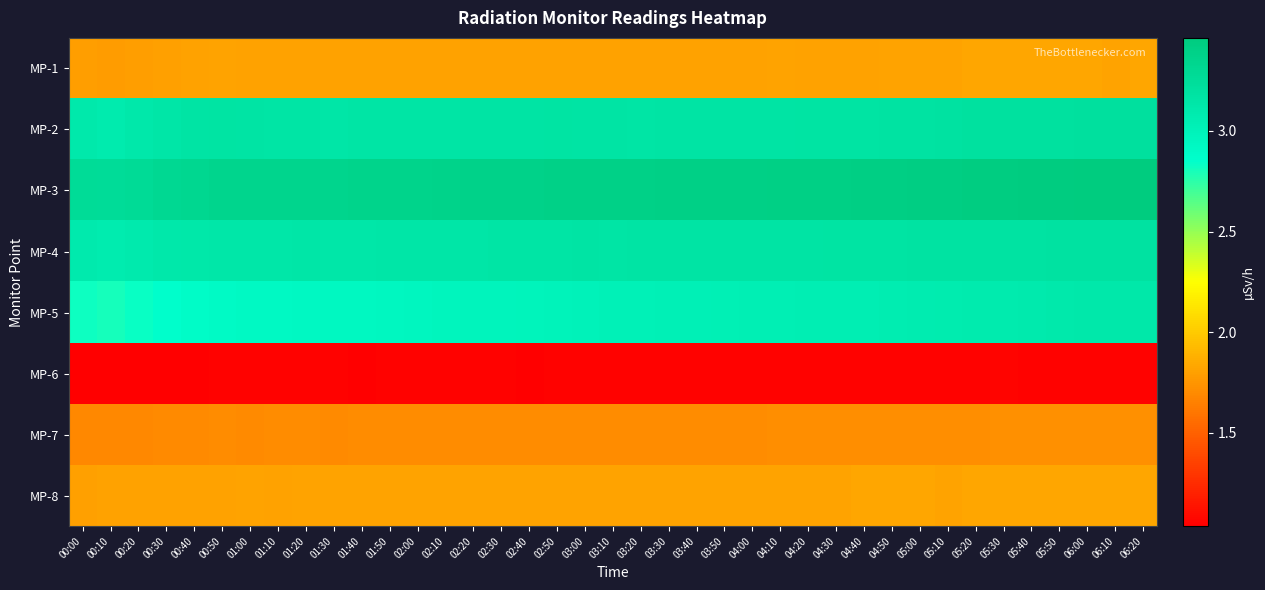

Reading right to left, extract all data points from this chart.

MP-1: 06:20=1.8	06:10=1.8	06:00=1.8	05:50=1.8	05:40=1.8	05:30=1.8	05:20=1.8	05:10=1.8	05:00=1.8	04:50=1.8	04:40=1.8	04:30=1.8	04:20=1.8	04:10=1.8	04:00=1.8	03:50=1.8	03:40=1.8	03:30=1.8	03:20=1.8	03:10=1.8	03:00=1.8	02:50=1.8	02:40=1.8	02:30=1.8	02:20=1.8	02:10=1.8	02:00=1.8	01:50=1.8	01:40=1.8	01:30=1.8	01:20=1.8	01:10=1.8	01:00=1.8	00:50=1.8	00:40=1.8	00:30=1.8	00:20=1.8	00:10=1.8	00:00=1.8
MP-2: 06:20=3.2	06:10=3.2	06:00=3.2	05:50=3.2	05:40=3.2	05:30=3.2	05:20=3.2	05:10=3.2	05:00=3.2	04:50=3.2	04:40=3.2	04:30=3.2	04:20=3.2	04:10=3.2	04:00=3.2	03:50=3.2	03:40=3.2	03:30=3.2	03:20=3.2	03:10=3.2	03:00=3.2	02:50=3.2	02:40=3.2	02:30=3.2	02:20=3.2	02:10=3.2	02:00=3.2	01:50=3.1	01:40=3.1	01:30=3.1	01:20=3.2	01:10=3.2	01:00=3.2	00:50=3.2	00:40=3.2	00:30=3.1	00:20=3.1	00:10=3.1	00:00=3.1
MP-3: 06:20=3.5	06:10=3.5	06:00=3.5	05:50=3.4	05:40=3.4	05:30=3.4	05:20=3.4	05:10=3.4	05:00=3.4	04:50=3.4	04:40=3.4	04:30=3.4	04:20=3.4	04:10=3.4	04:00=3.4	03:50=3.4	03:40=3.4	03:30=3.4	03:20=3.4	03:10=3.4	03:00=3.4	02:50=3.4	02:40=3.4	02:30=3.4	02:20=3.4	02:10=3.4	02:00=3.4	01:50=3.4	01:40=3.4	01:30=3.3	01:20=3.3	01:10=3.3	01:00=3.3	00:50=3.3	00:40=3.3	00:30=3.3	00:20=3.3	00:10=3.3	00:00=3.3
MP-4: 06:20=3.2	06:10=3.2	06:00=3.2	05:50=3.2	05:40=3.2	05:30=3.2	05:20=3.2	05:10=3.2	05:00=3.2	04:50=3.2	04:40=3.2	04:30=3.2	04:20=3.2	04:10=3.2	04:00=3.2	03:50=3.2	03:40=3.2	03:30=3.2	03:20=3.2	03:10=3.2	03:00=3.2	02:50=3.2	02:40=3.2	02:30=3.2	02:20=3.1	02:10=3.1	02:00=3.1	01:50=3.1	01:40=3.1	01:30=3.1	01:20=3.1	01:10=3.1	01:00=3.1	00:50=3.1	00:40=3.1	00:30=3.1	00:20=3.1	00:10=3.1	00:00=3.1
MP-5: 06:20=3.1	06:10=3.1	06:00=3.1	05:50=3.1	05:40=3.1	05:30=3.1	05:20=3.1	05:10=3.1	05:00=3.1	04:50=3.1	04:40=3.1	04:30=3.0	04:20=3.0	04:10=3.0	04:00=3.0	03:50=3.0	03:40=3.0	03:30=3.0	03:20=3.0	03:10=3.0	03:00=3.0	02:50=3.0	02:40=3.0	02:30=3.0	02:20=3.0	02:10=3.0	02:00=3.0	01:50=2.9	01:40=2.9	01:30=2.9	01:20=2.9	01:10=2.9	01:00=2.9	00:50=2.9	00:40=2.9	00:30=2.9	00:20=2.8	00:10=2.8	00:00=2.8
MP-6: 06:20=1.1	06:10=1.1	06:00=1.1	05:50=1.1	05:40=1.1	05:30=1.1	05:20=1.1	05:10=1.1	05:00=1.1	04:50=1.1	04:40=1.1	04:30=1.1	04:20=1.1	04:10=1.1	04:00=1.0	03:50=1.0	03:40=1.0	03:30=1.0	03:20=1.0	03:10=1.0	03:00=1.0	02:50=1.0	02:40=1.0	02:30=1.0	02:20=1.0	02:10=1.0	02:00=1.0	01:50=1.0	01:40=1.0	01:30=1.0	01:20=1.0	01:10=1.0	01:00=1.0	00:50=1.1	00:40=1.0	00:30=1.0	00:20=1.0	00:10=1.0	00:00=1.0
MP-7: 06:20=1.7	06:10=1.7	06:00=1.7	05:50=1.7	05:40=1.7	05:30=1.7	05:20=1.7	05:10=1.7	05:00=1.7	04:50=1.7	04:40=1.7	04:30=1.7	04:20=1.7	04:10=1.7	04:00=1.7	03:50=1.7	03:40=1.7	03:30=1.7	03:20=1.7	03:10=1.7	03:00=1.7	02:50=1.7	02:40=1.7	02:30=1.7	02:20=1.7	02:10=1.7	02:00=1.7	01:50=1.7	01:40=1.7	01:30=1.7	01:20=1.7	01:10=1.7	01:00=1.7	00:50=1.7	00:40=1.7	00:30=1.7	00:20=1.7	00:10=1.7	00:00=1.7
MP-8: 06:20=1.8	06:10=1.8	06:00=1.8	05:50=1.8	05:40=1.8	05:30=1.8	05:20=1.8	05:10=1.8	05:00=1.8	04:50=1.8	04:40=1.8	04:30=1.8	04:20=1.8	04:10=1.8	04:00=1.8	03:50=1.8	03:40=1.8	03:30=1.8	03:20=1.8	03:10=1.8	03:00=1.8	02:50=1.8	02:40=1.8	02:30=1.8	02:20=1.8	02:10=1.8	02:00=1.8	01:50=1.8	01:40=1.8	01:30=1.8	01:20=1.8	01:10=1.8	01:00=1.8	00:50=1.8	00:40=1.8	00:30=1.8	00:20=1.8	00:10=1.8	00:00=1.8